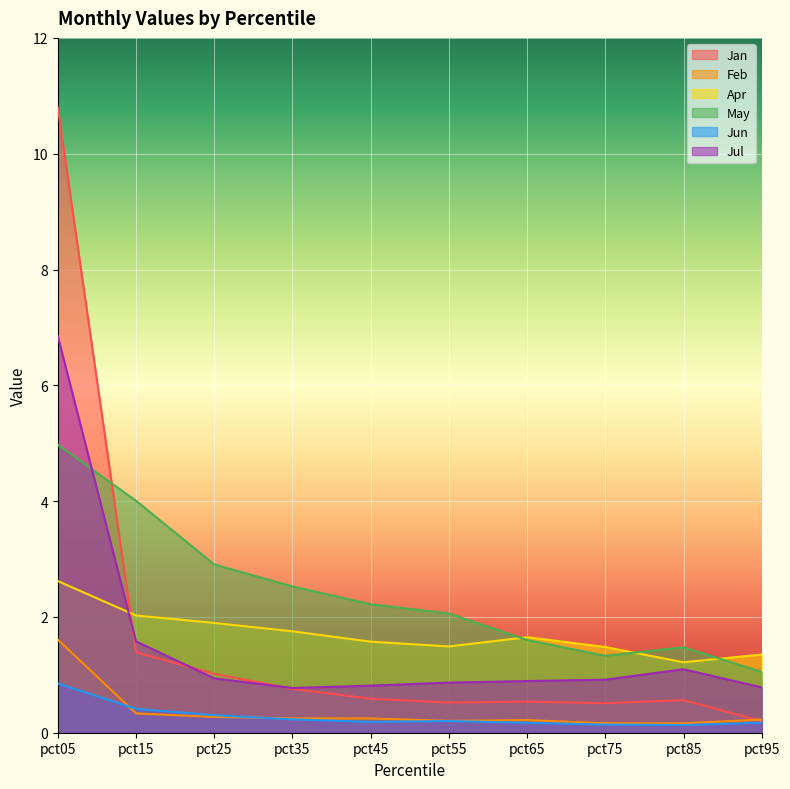

What is the maximum value shown in the chart?

10.8